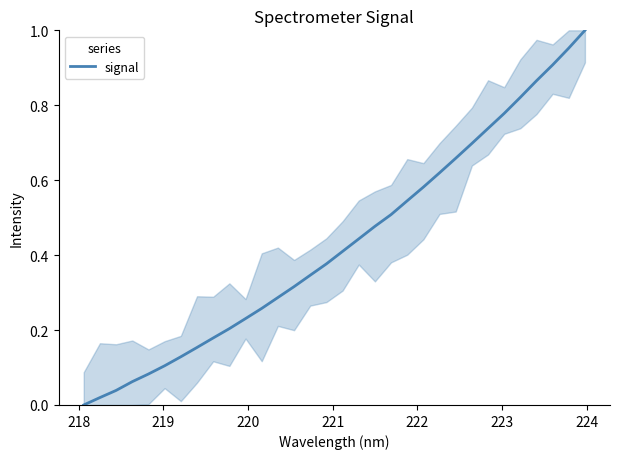

What is the sum of all values?

13.8